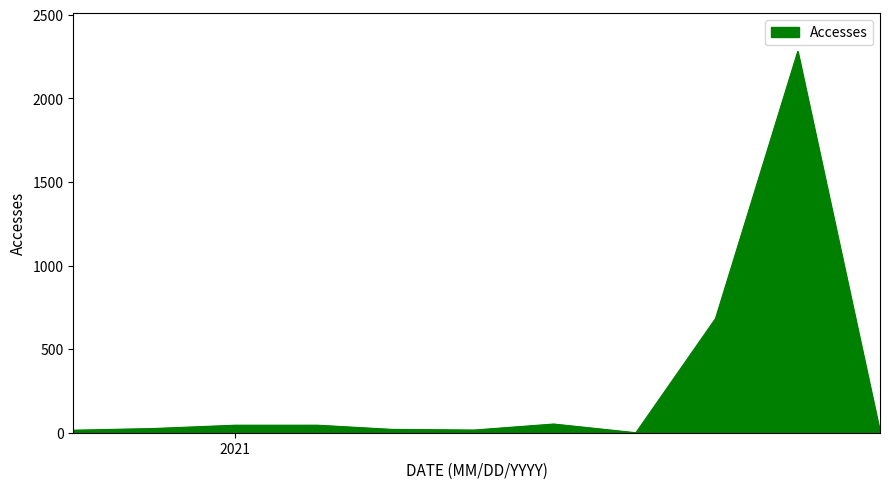

What is the sum of all values?

3187